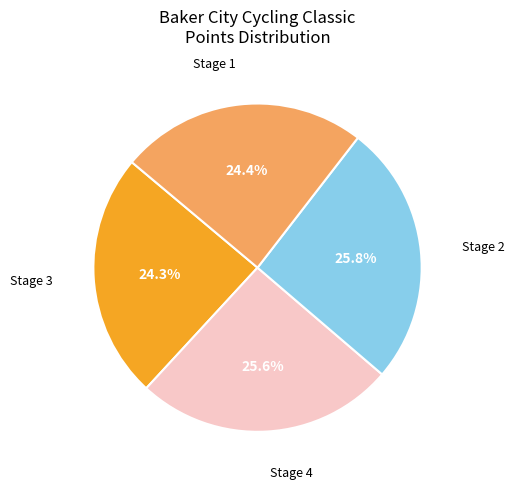

To the nearest percent, what is the average slice percentage?

25%